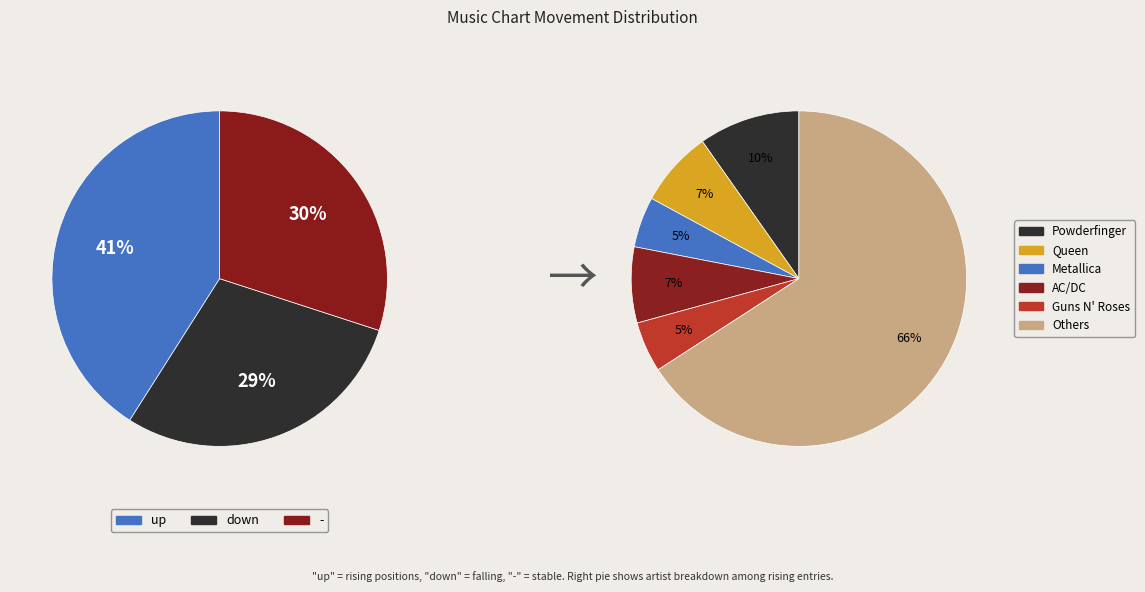

What is the change in value from down to -?

+1